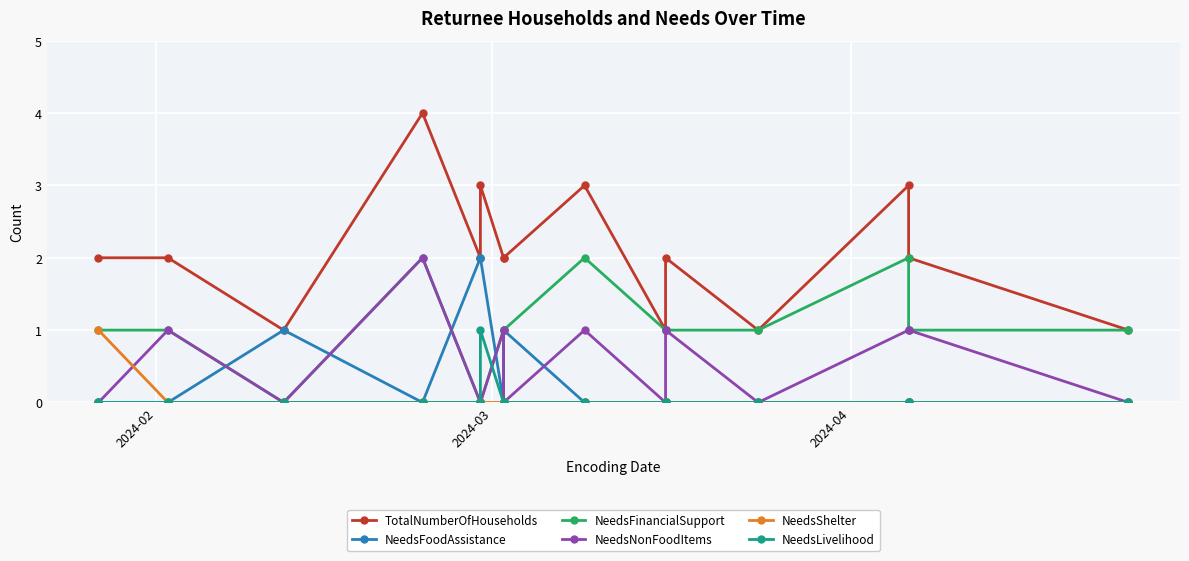

True or false: TotalNumberOfHouseholds and NeedsFinancialSupport intersect in this chart.

False